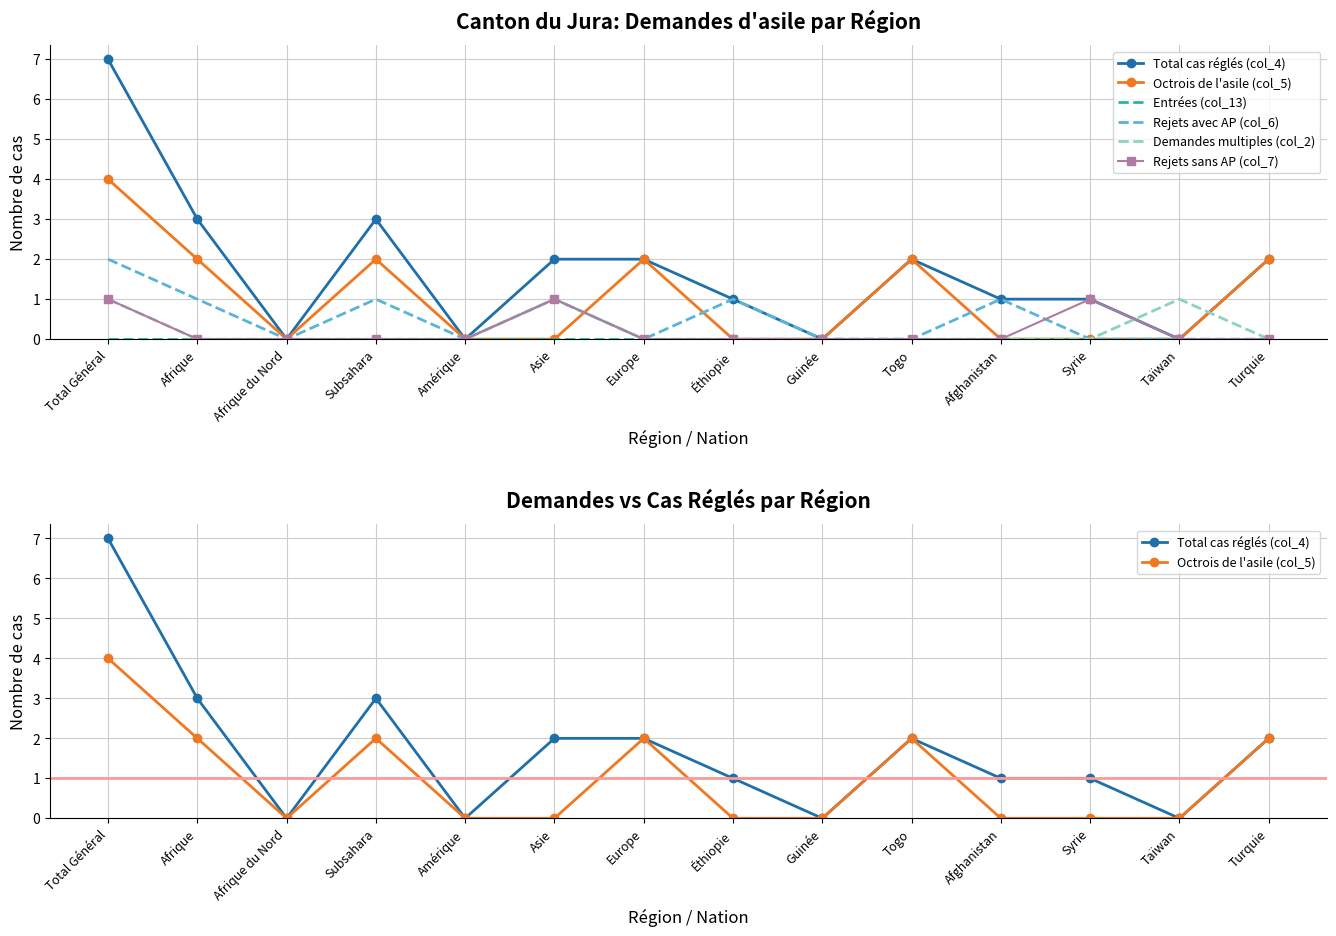

Does the chart have visible grid lines?

Yes